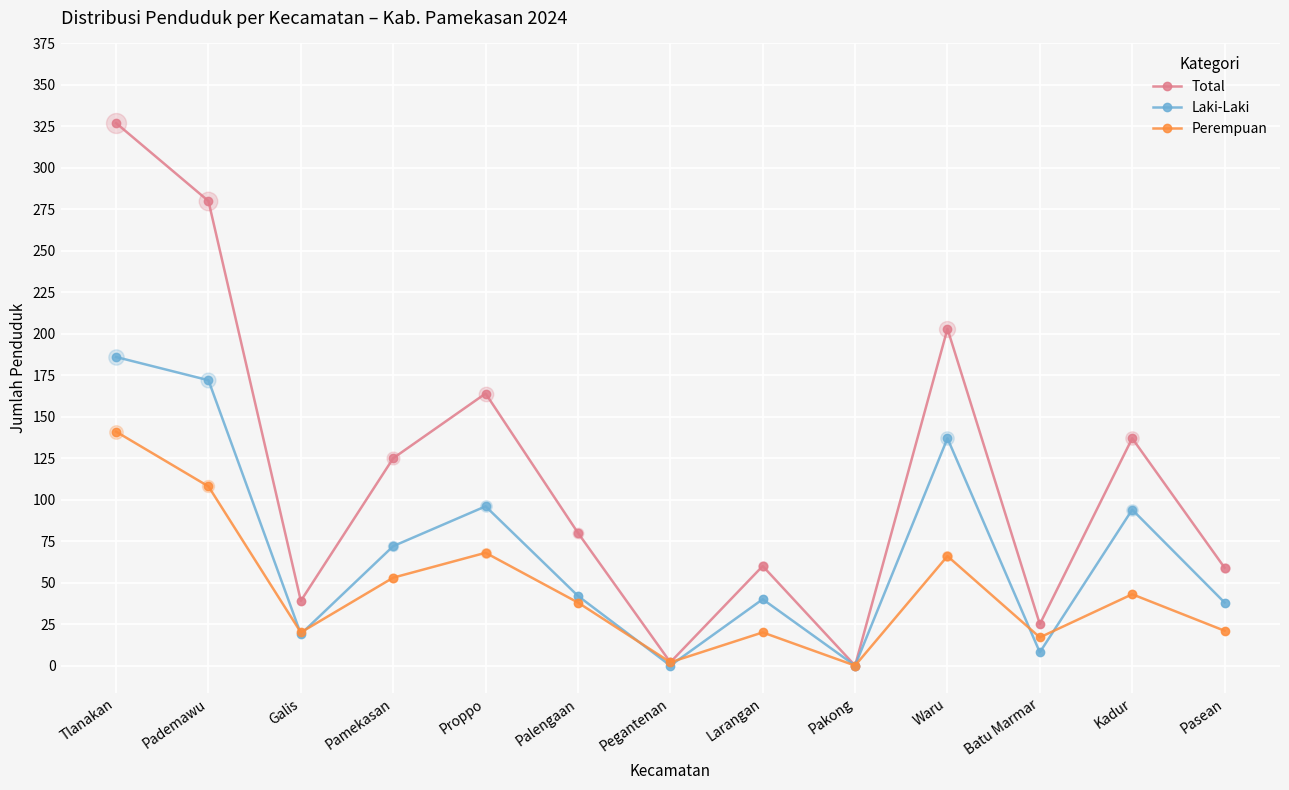

What are all the series names shown in the legend?

Total, Laki-Laki, Perempuan